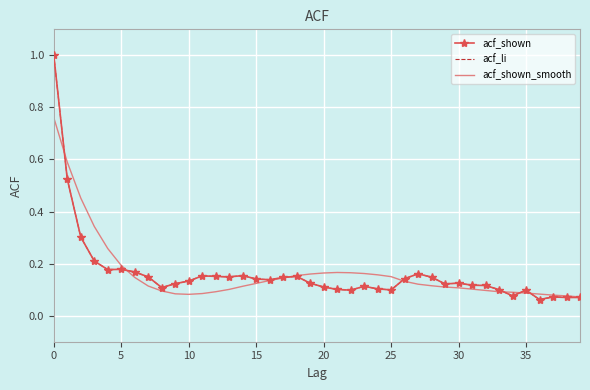

Is this an area chart (filled region under the line)?

No